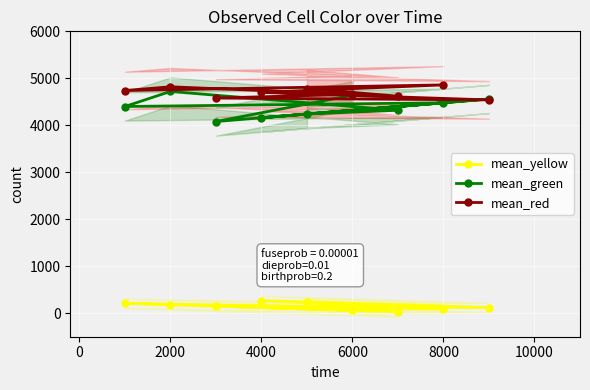

True or false: mean_yellow has a value of 180 at 2000.

True